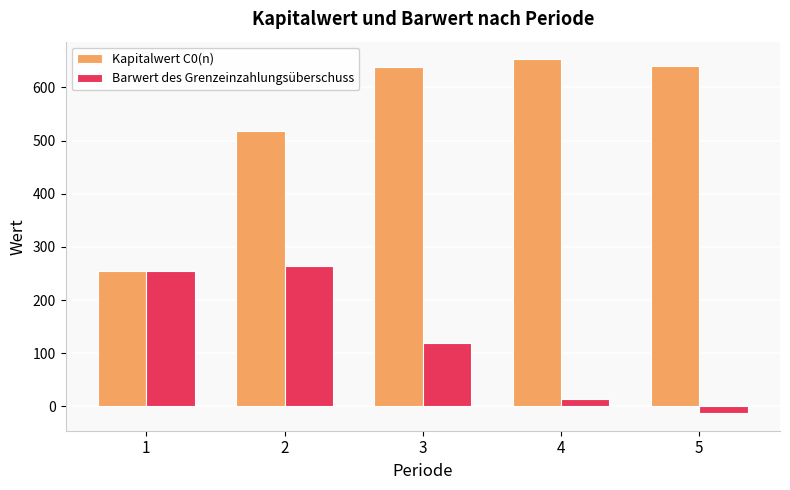

What is the maximum value shown in the chart?

652.9